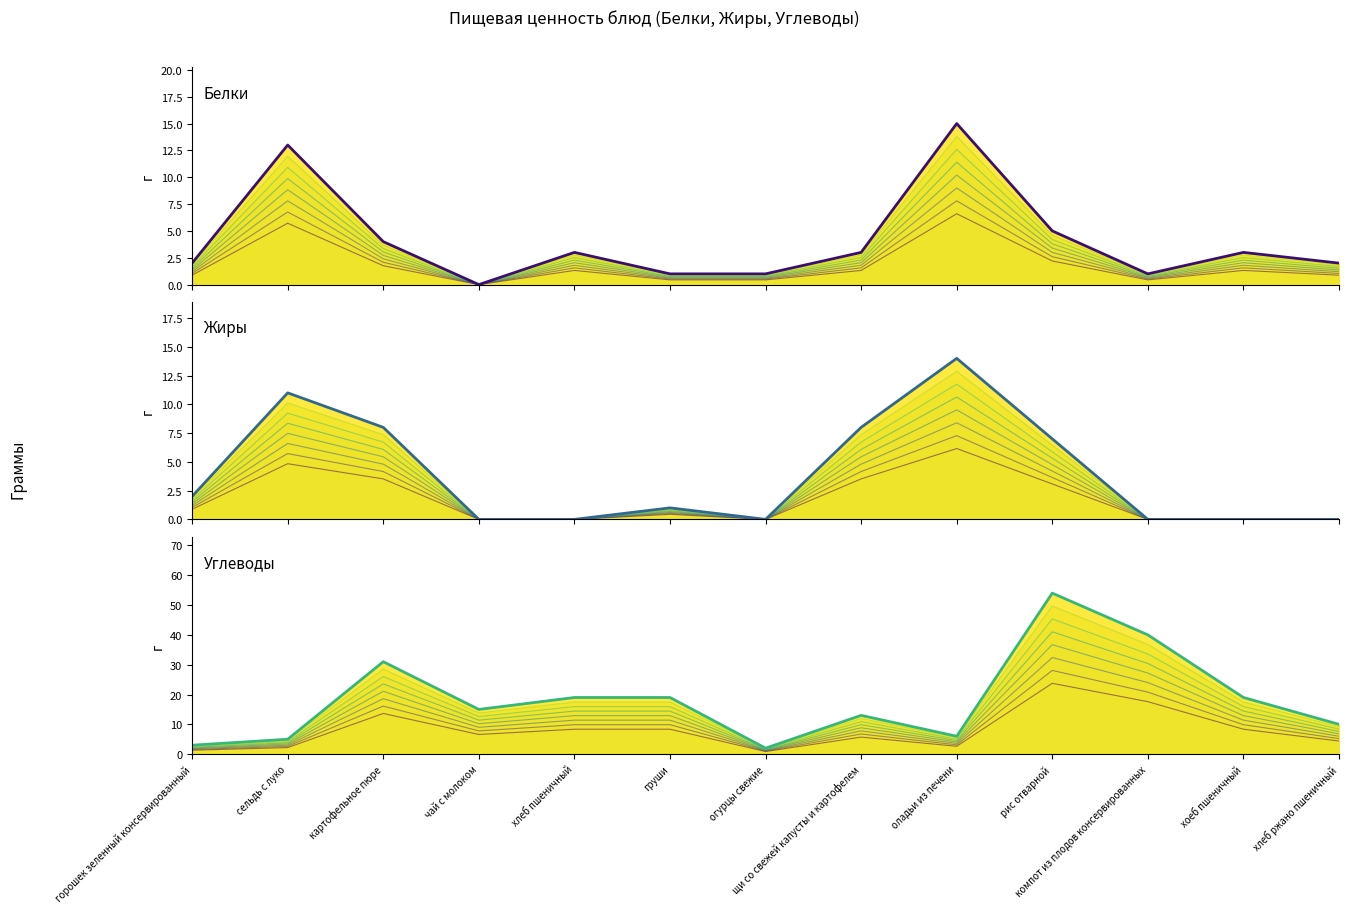

How many data points does each series have?

13